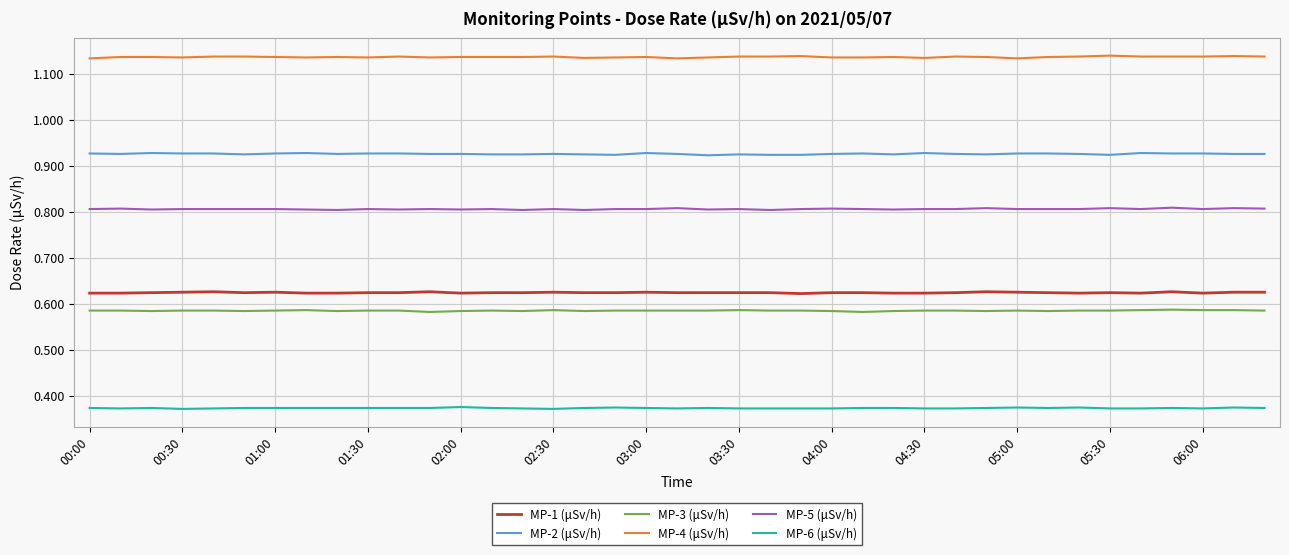

List the series in order of their peak value, lowest first.

MP-6 (μSv/h), MP-3 (μSv/h), MP-1 (μSv/h), MP-5 (μSv/h), MP-2 (μSv/h), MP-4 (μSv/h)